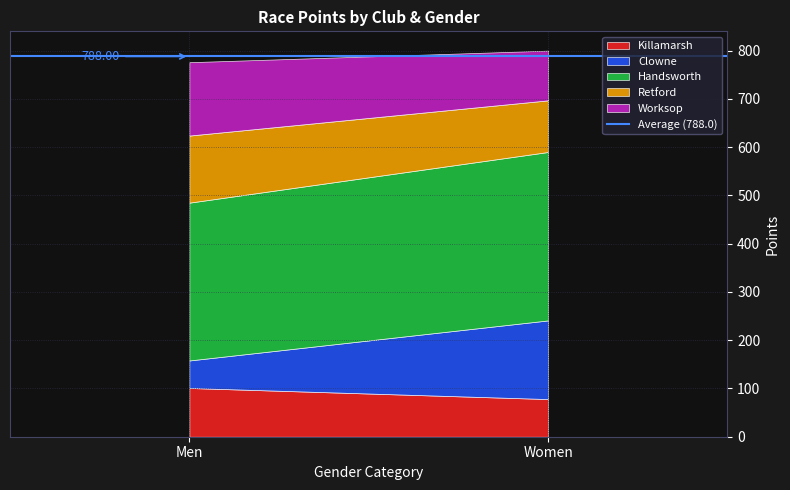

What are all the series names shown in the legend?

Killamarsh, Clowne, Handsworth, Retford, Worksop